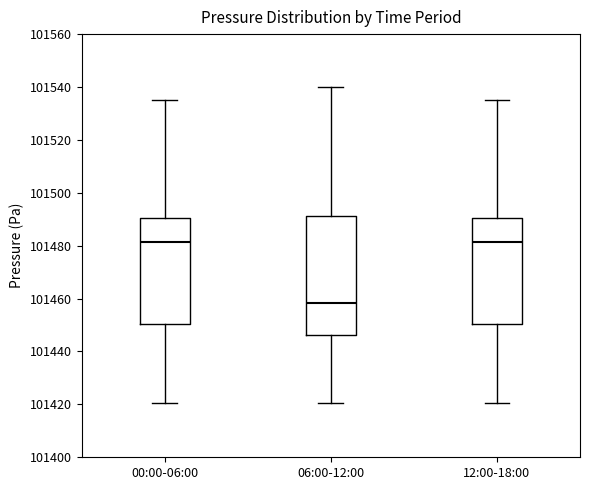

Reading left to right, transcribe this box plot: for each box, give where its median line is, the range the box spans, and where its two whiskers end, as read against the y-axis. The values are not printed on the chart, so give them approximately, as read against the axis.

00:00-06:00: median 101482, box 101450 to 101490, whiskers 101420 to 101536
06:00-12:00: median 101458, box 101446 to 101492, whiskers 101420 to 101540
12:00-18:00: median 101482, box 101450 to 101490, whiskers 101420 to 101536